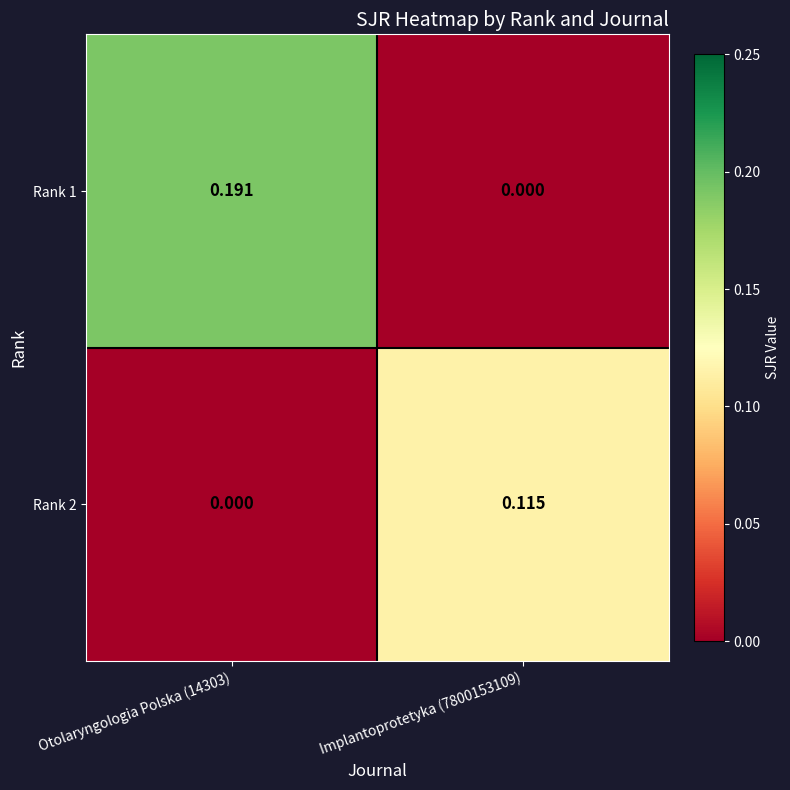

Count the number of data series in this chart.

2